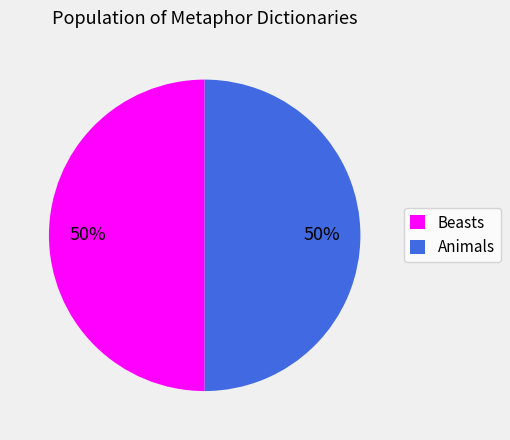

Is the sum of Animals and Beasts greater than half?

Yes